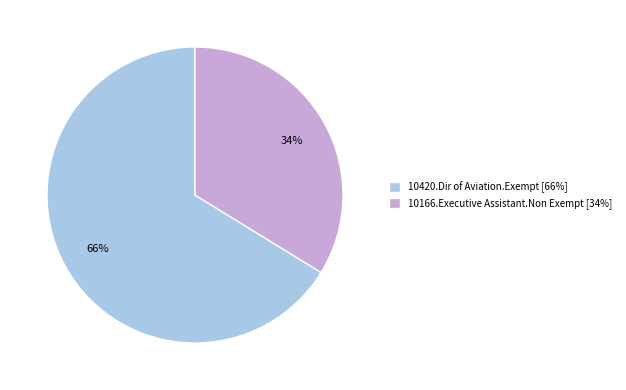

Combined, do 10420.Dir of Aviation.Exempt and 10166.Executive Assistant.Non Exempt account for over 50%?

Yes